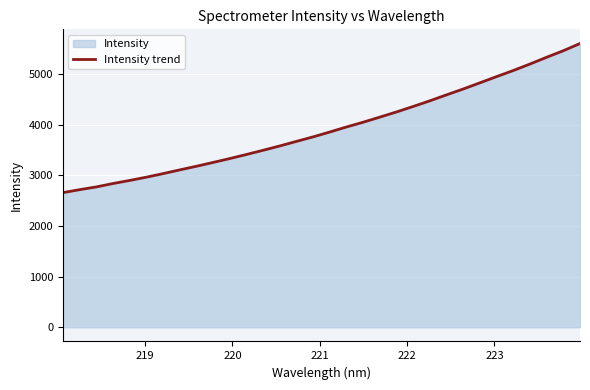

What is the greatest value displayed?

5606.9